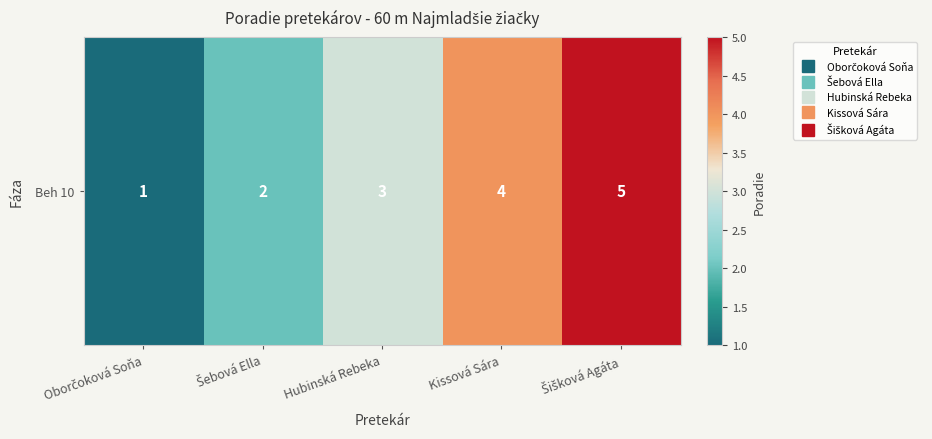

Which category has the lowest value across all series?

Oborčoková Soňa